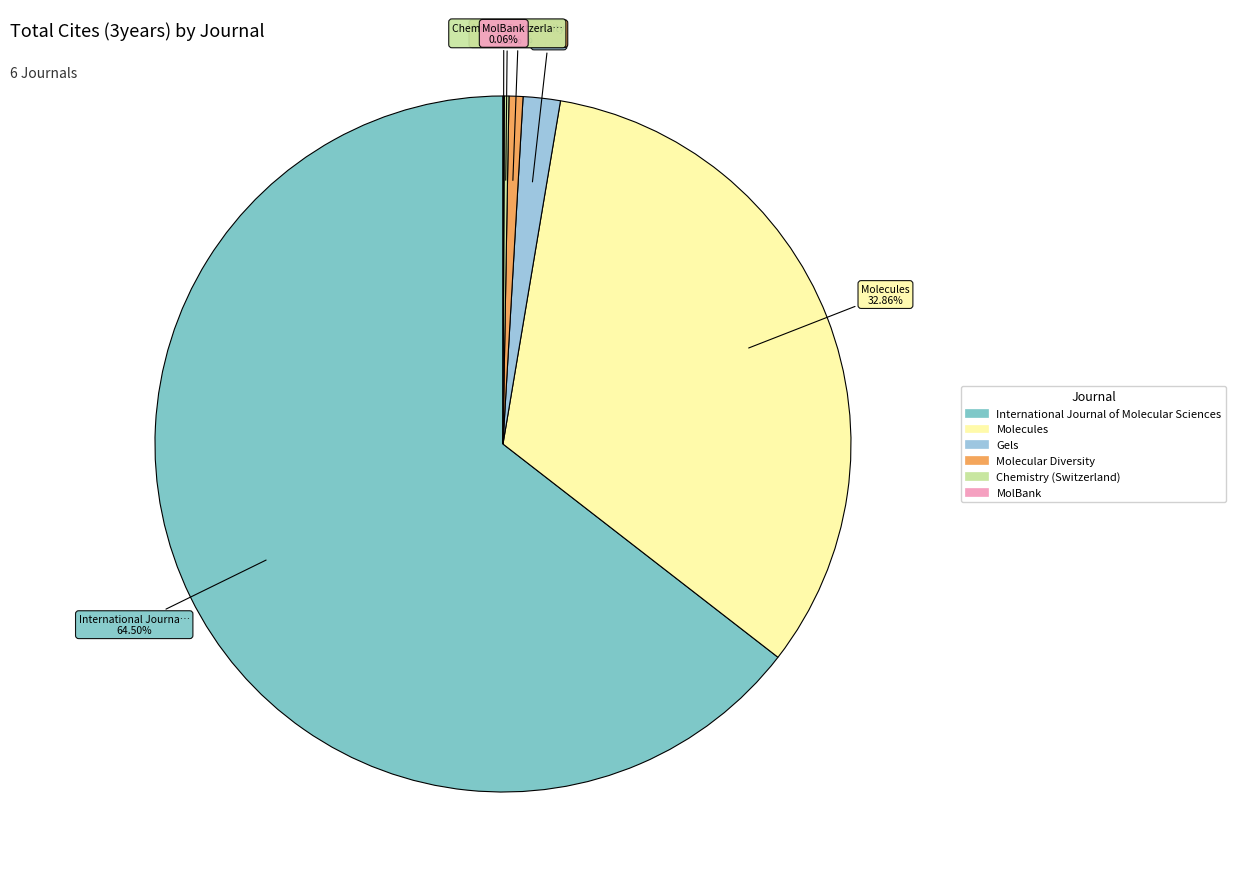

Is it true that Gels is 2% of the pie?

True